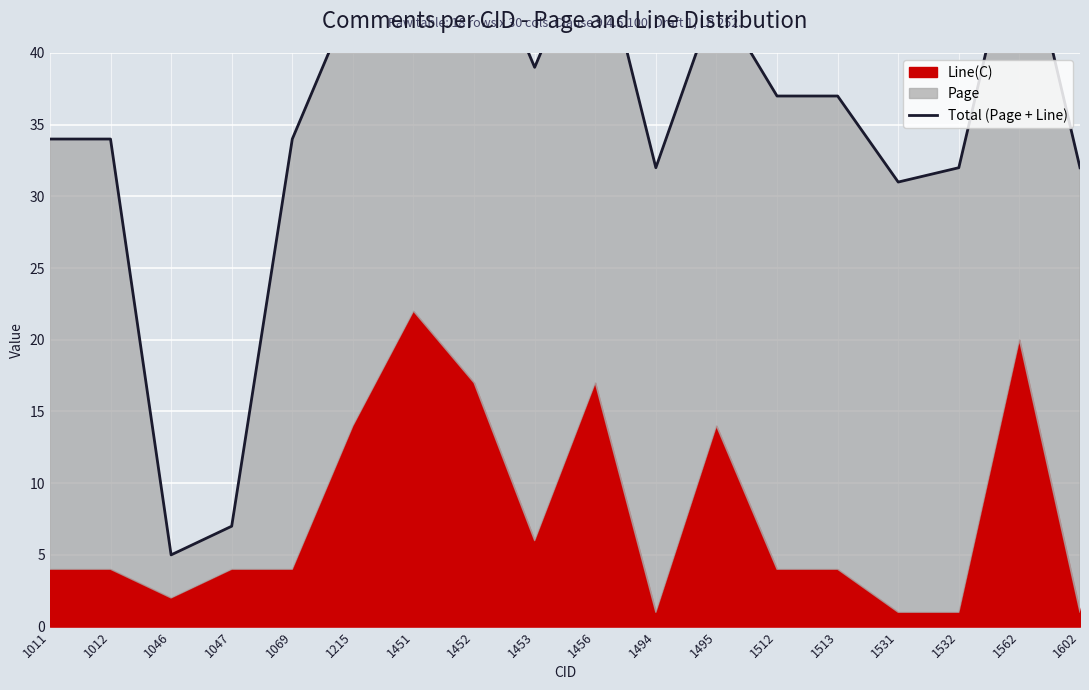

Where is the data nearest to the value 29?

1531